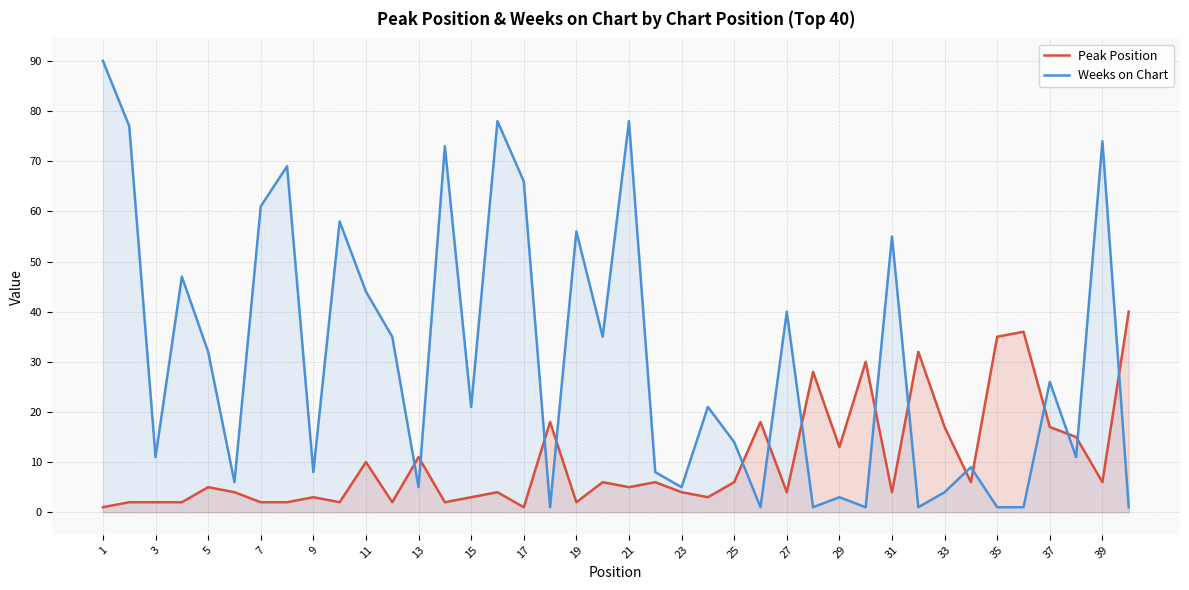

What is the greatest value displayed?

90